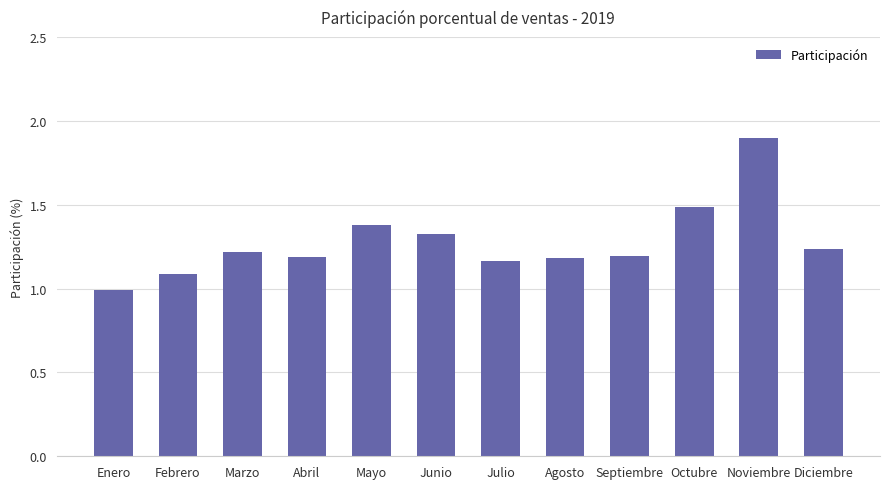

What is the label of the 3rd bar from the right?

Octubre